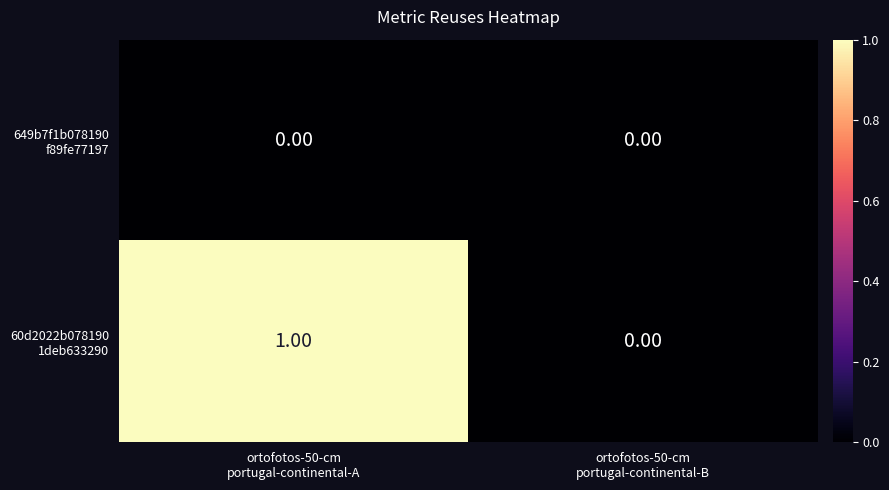

Count the number of categories in the chart.

2